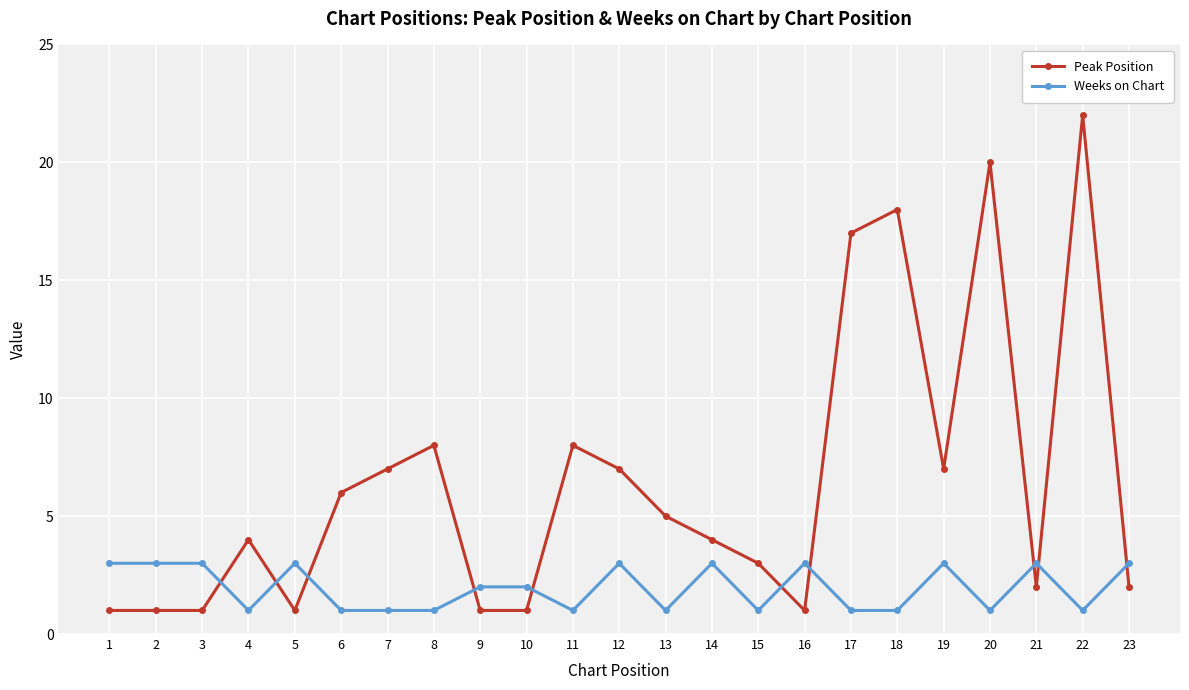

What is the sum of the Peak Position values at 8 and 7?

15